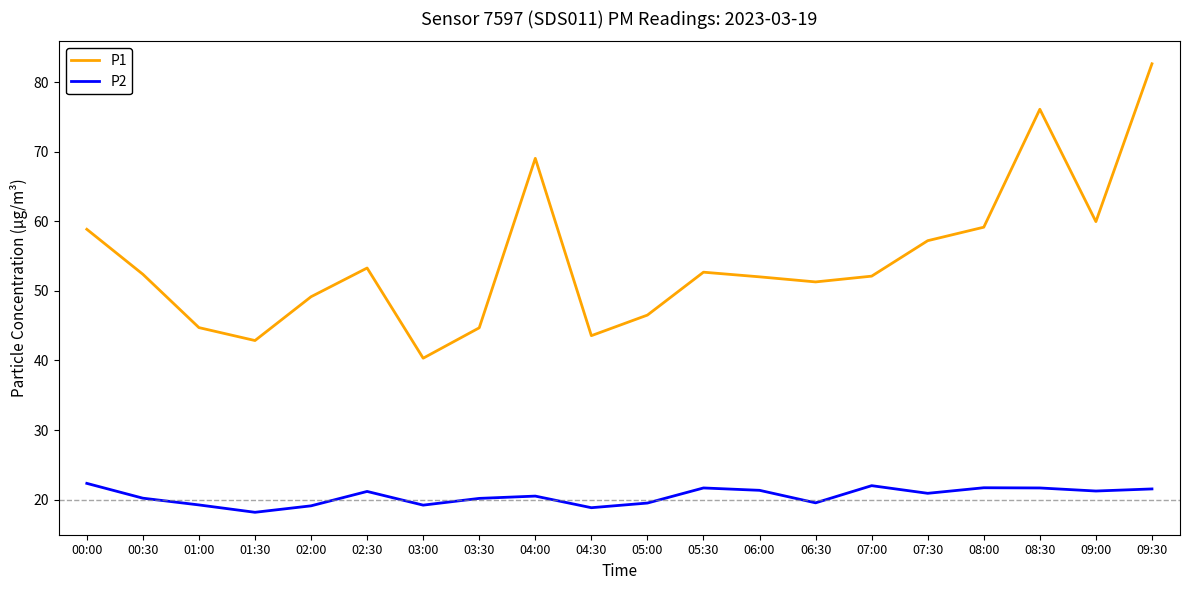

Which series has the largest range (max minus min)?

P1